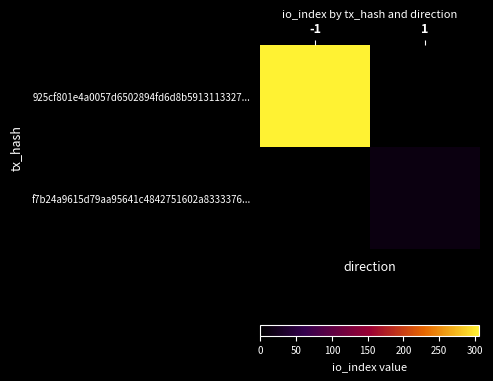

Which series changed the most between -1 and 1?

925cf801e4a0057d6502894fd6d8b5913113327...